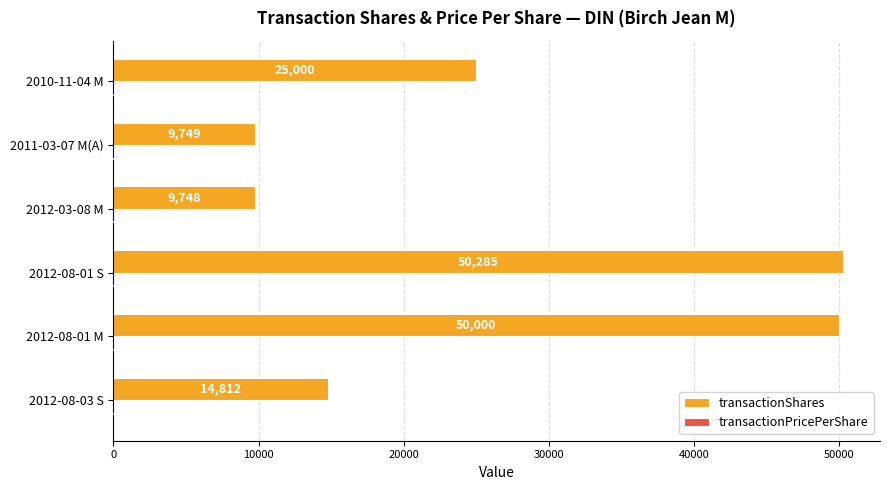

How many series are shown in this chart?

2